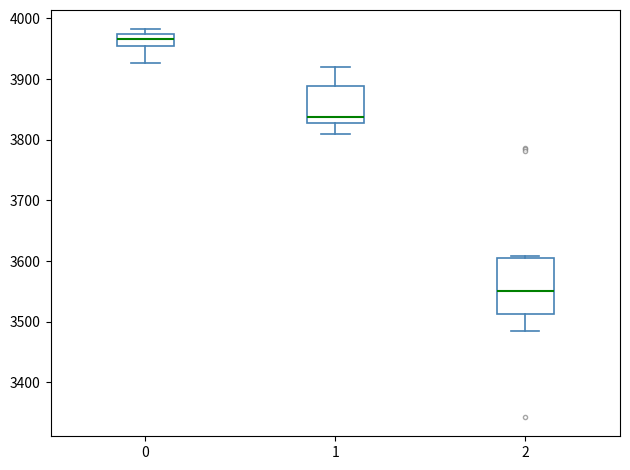

Which box has the lowest median line?

2